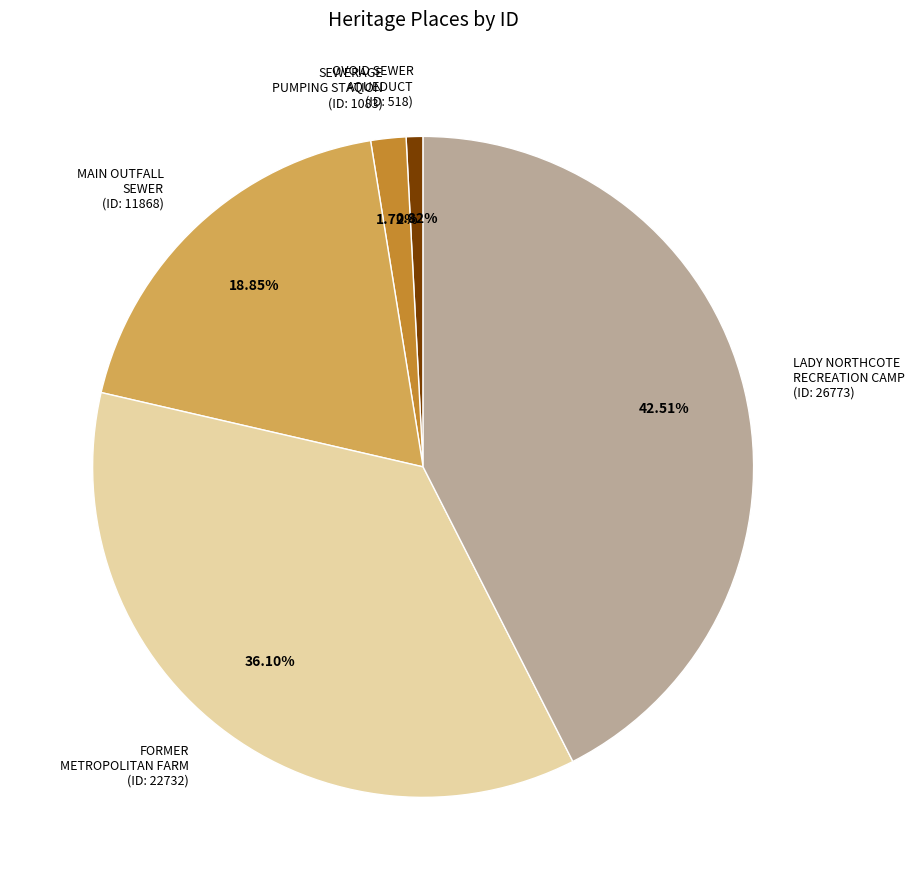

How many slices are in this pie chart?

5